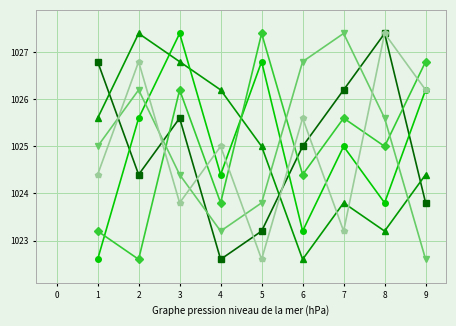

How many lines are shown in the chart?

6